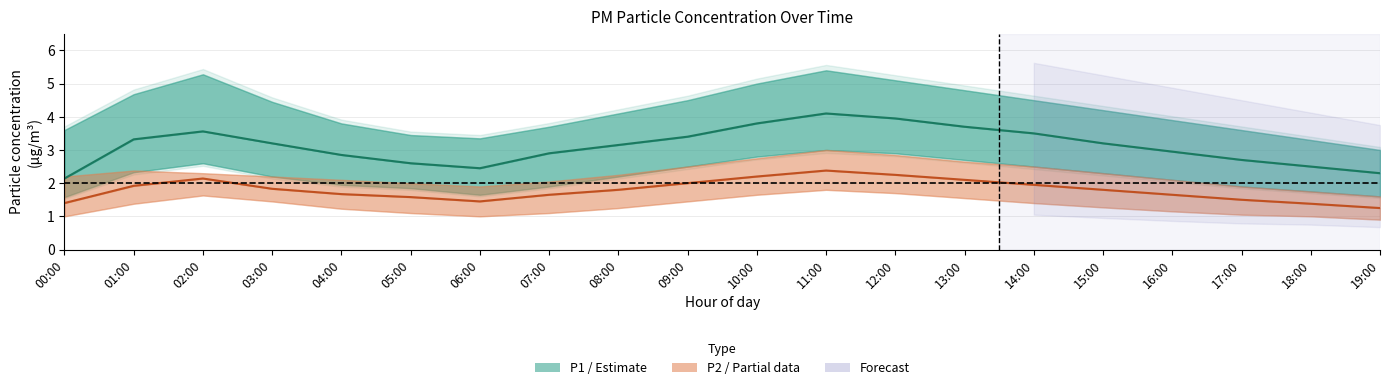

Reading right to left, list all the values displayed in this chart.

P1 (PM10): 19:00=2.3	18:00=2.5	17:00=2.7	16:00=3.0	15:00=3.2	14:00=3.5	13:00=3.7	12:00=4.0	11:00=4.1	10:00=3.8	09:00=3.4	08:00=3.1	07:00=2.9	06:00=2.5	05:00=2.6	04:00=2.9	03:00=3.2	02:00=3.6	01:00=3.3	00:00=2.1
P2 (PM2.5): 19:00=1.2	18:00=1.4	17:00=1.5	16:00=1.6	15:00=1.8	14:00=1.9	13:00=2.1	12:00=2.2	11:00=2.4	10:00=2.2	09:00=2.0	08:00=1.8	07:00=1.6	06:00=1.4	05:00=1.6	04:00=1.7	03:00=1.8	02:00=2.1	01:00=1.9	00:00=1.4